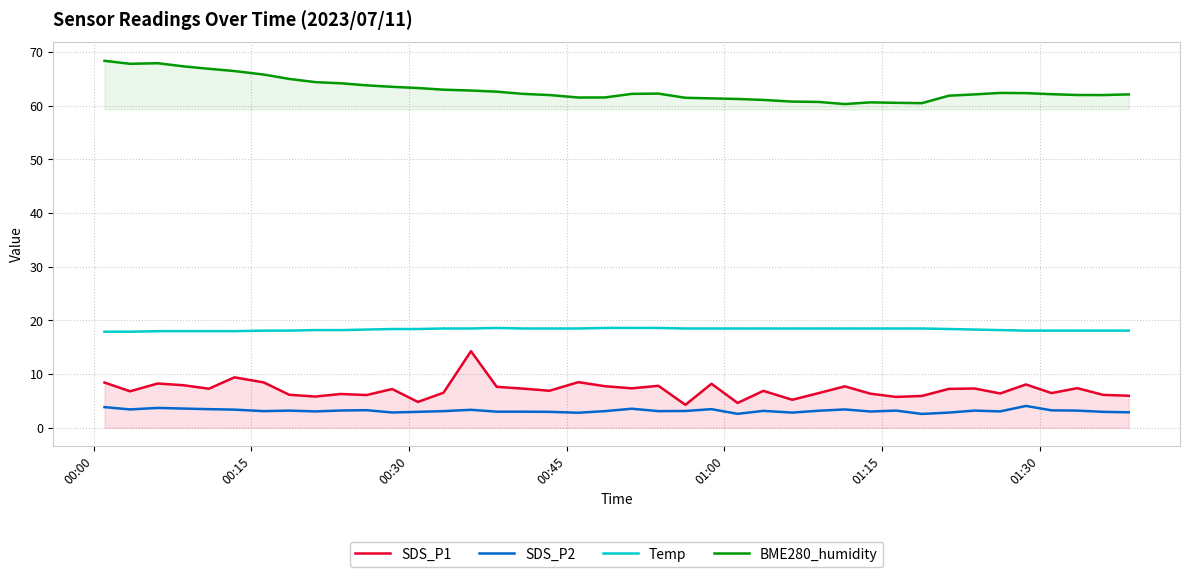

What is the value of the BME280_humidity point at the 25th from the left?

61.3